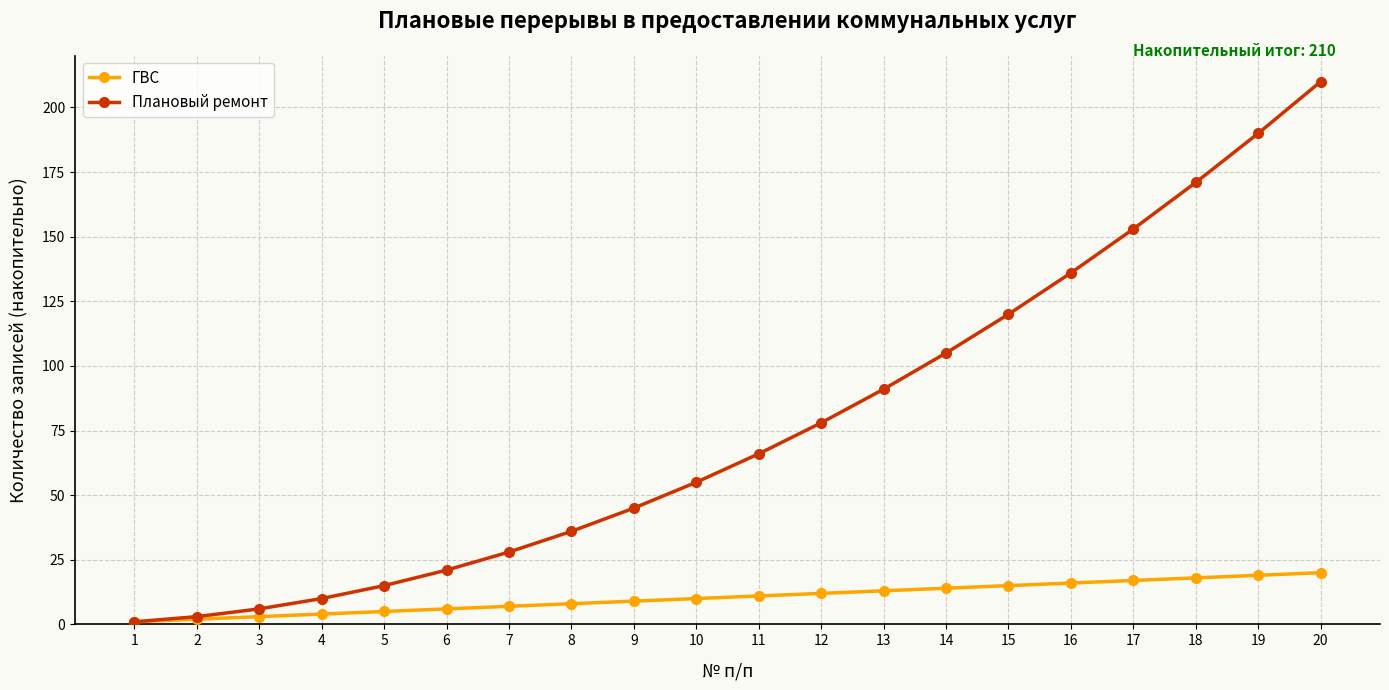

Reading right to left, transcribe all the data shown in this chart.

ГВС: 20	19	18	17	16	15	14	13	12	11	10	9	8	7	6	5	4	3	2	1
Плановый ремонт: 210	190	171	153	136	120	105	91	78	66	55	45	36	28	21	15	10	6	3	1